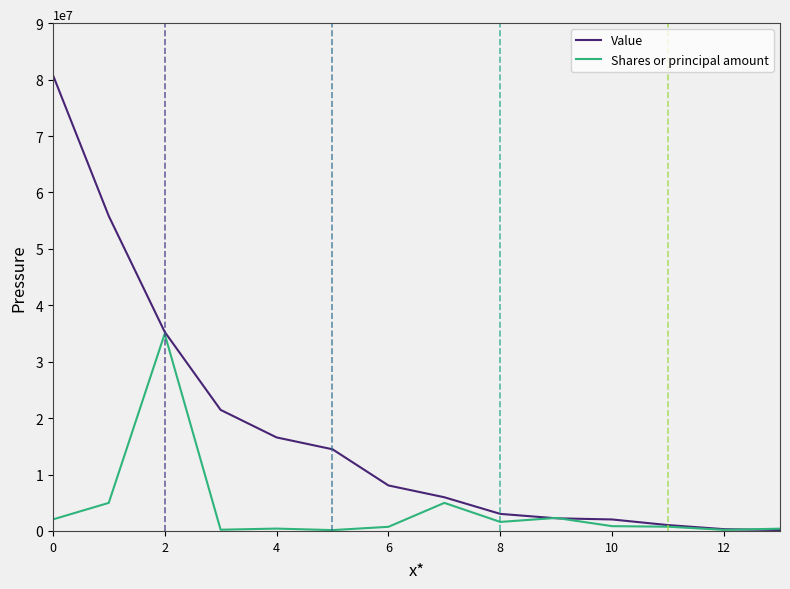

Rank the series by their maximum value, from lowest to highest.

Shares or principal amount, Value